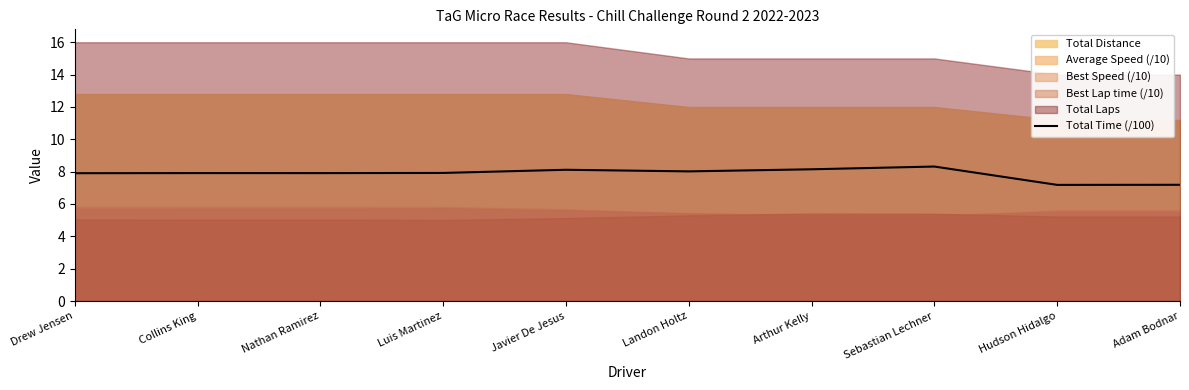

What position from the left is Javier De Jesus?

5